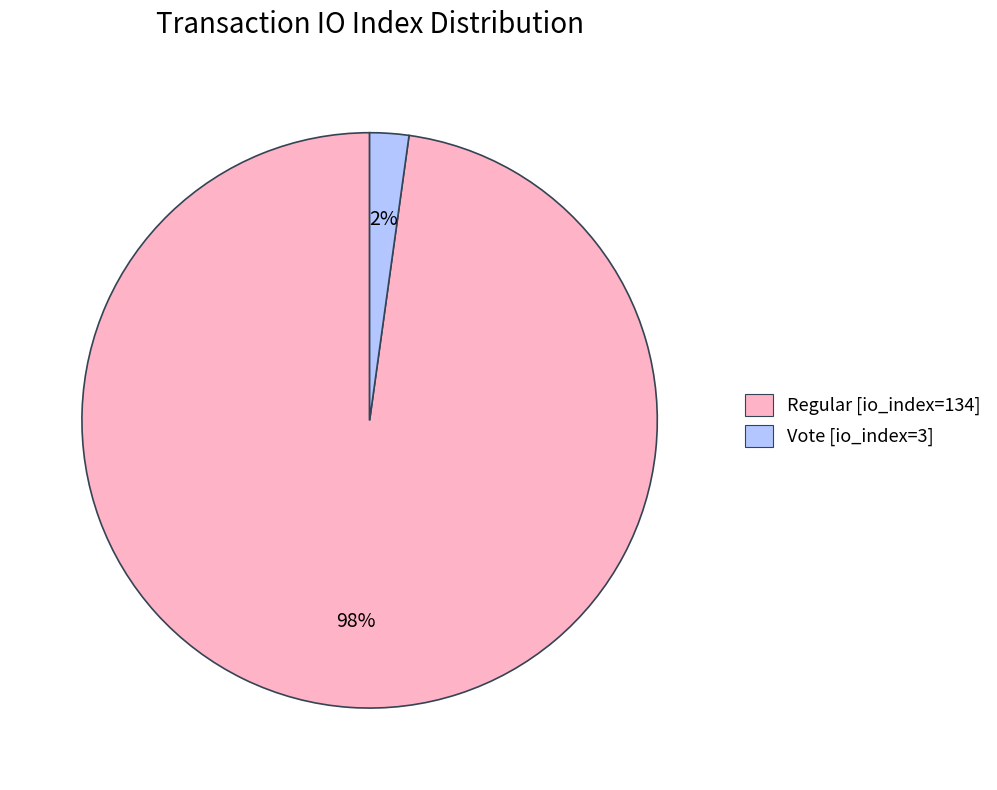

Rank the categories by value from highest to lowest.

Regular [io_index=134], Vote [io_index=3]